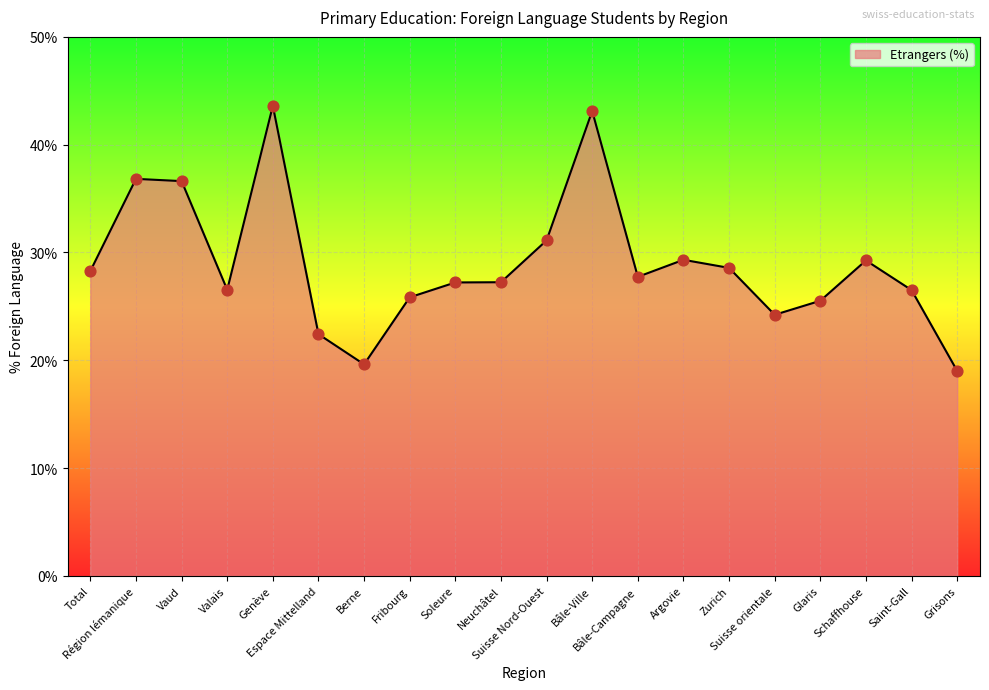

Between Argovie and Suisse orientale, which is larger?

Argovie